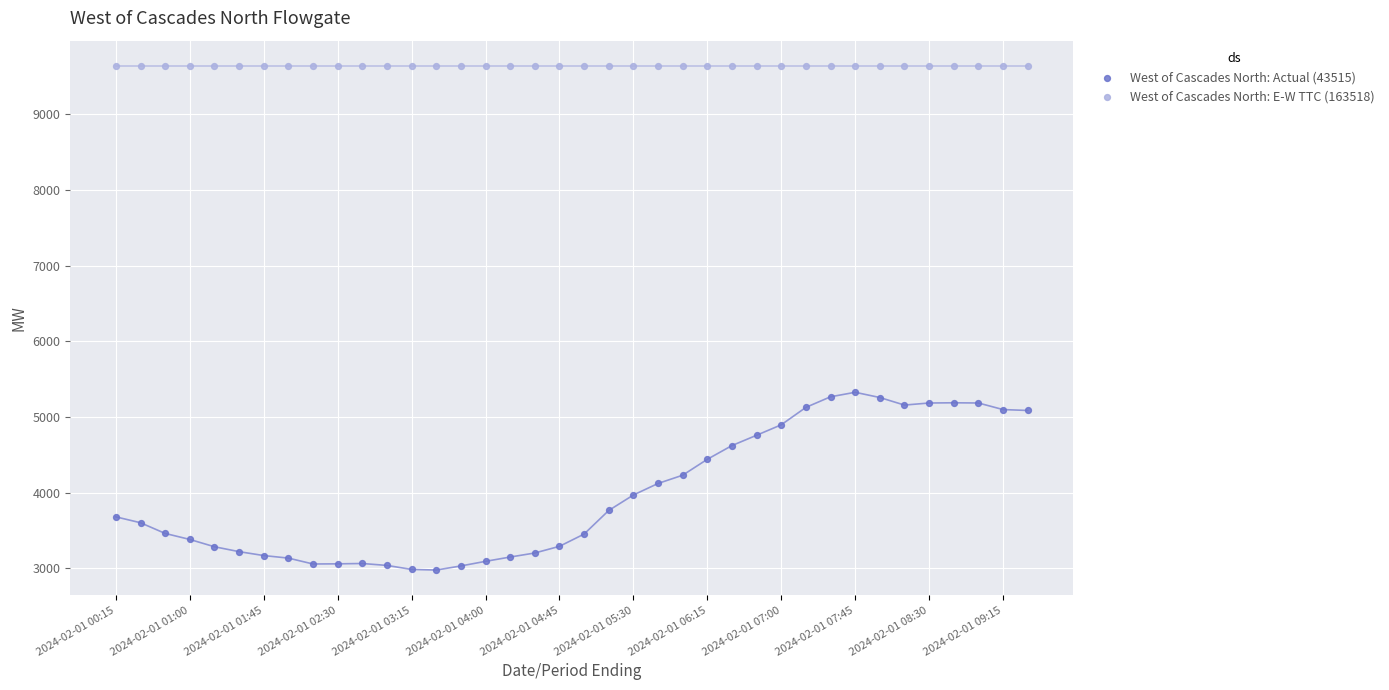

What are all the series names shown in the legend?

West of Cascades North: Actual (43515), West of Cascades North: E-W TTC (163518)